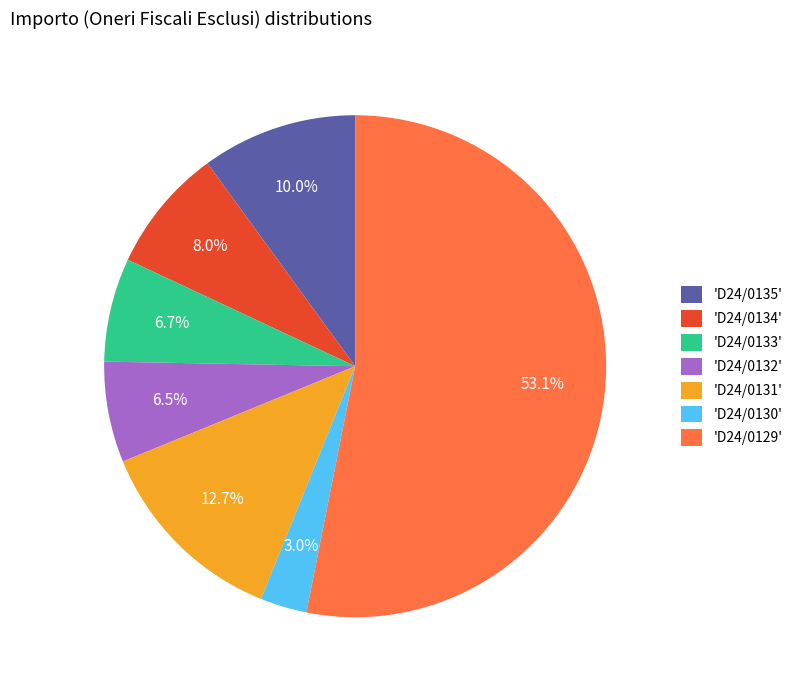

What is the smallest slice in the pie chart?

'D24/0130'